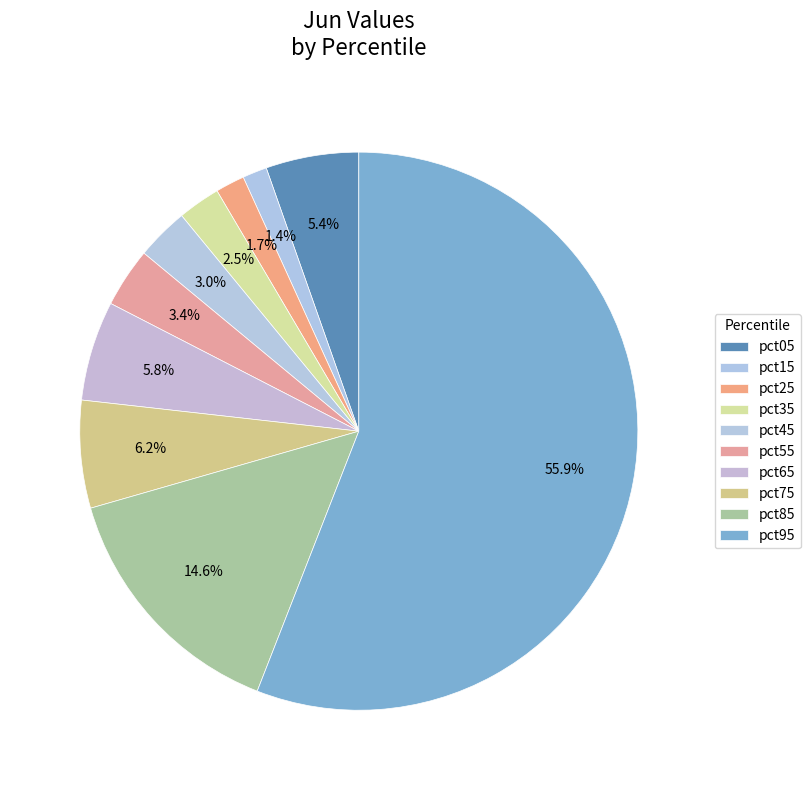

Combined, do pct55 and pct45 account for over 50%?

No